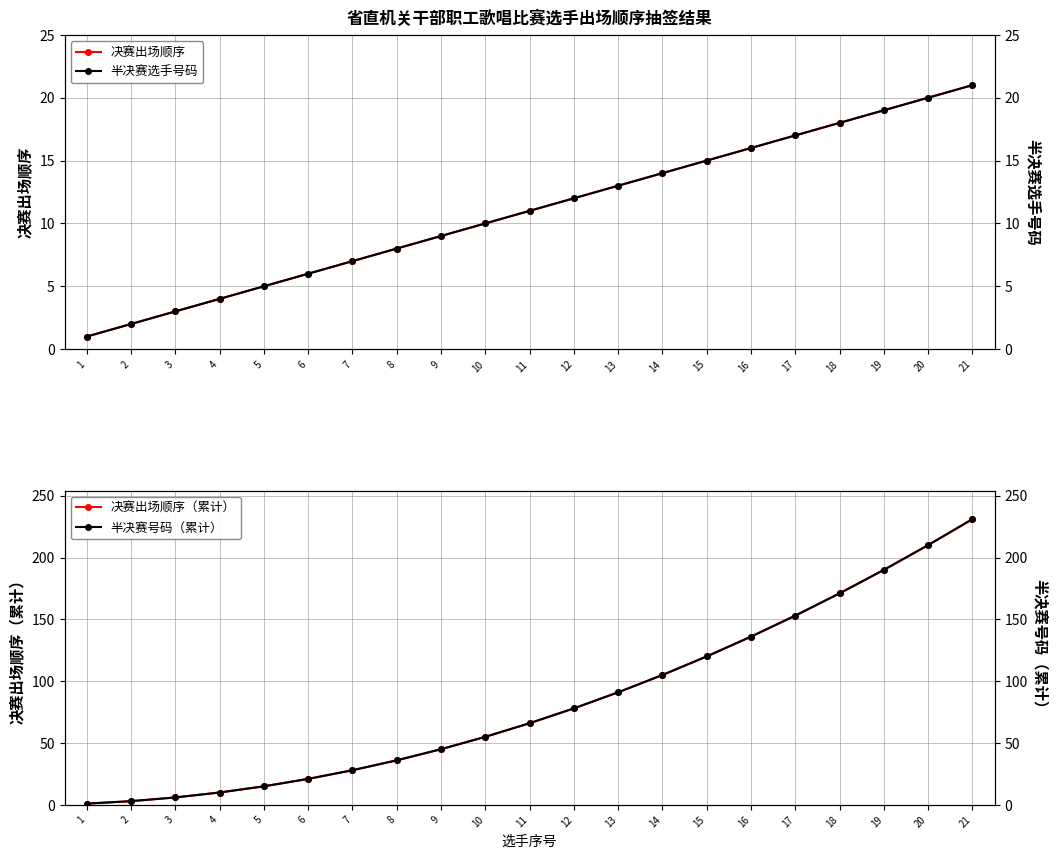

What is the maximum value shown in the chart?

231